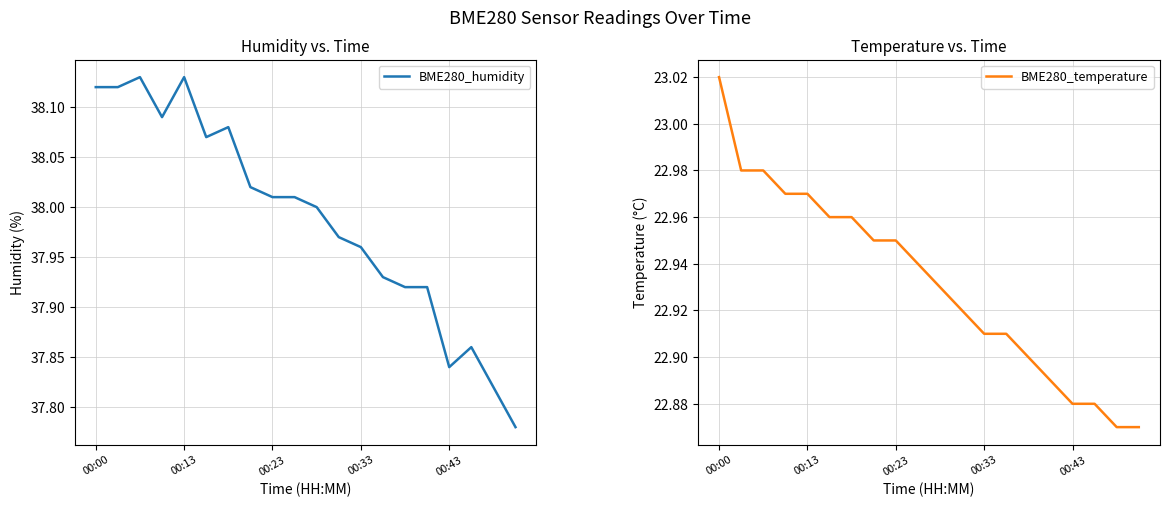

At 14, list the series in order from largest to smallest.

BME280_humidity, BME280_temperature